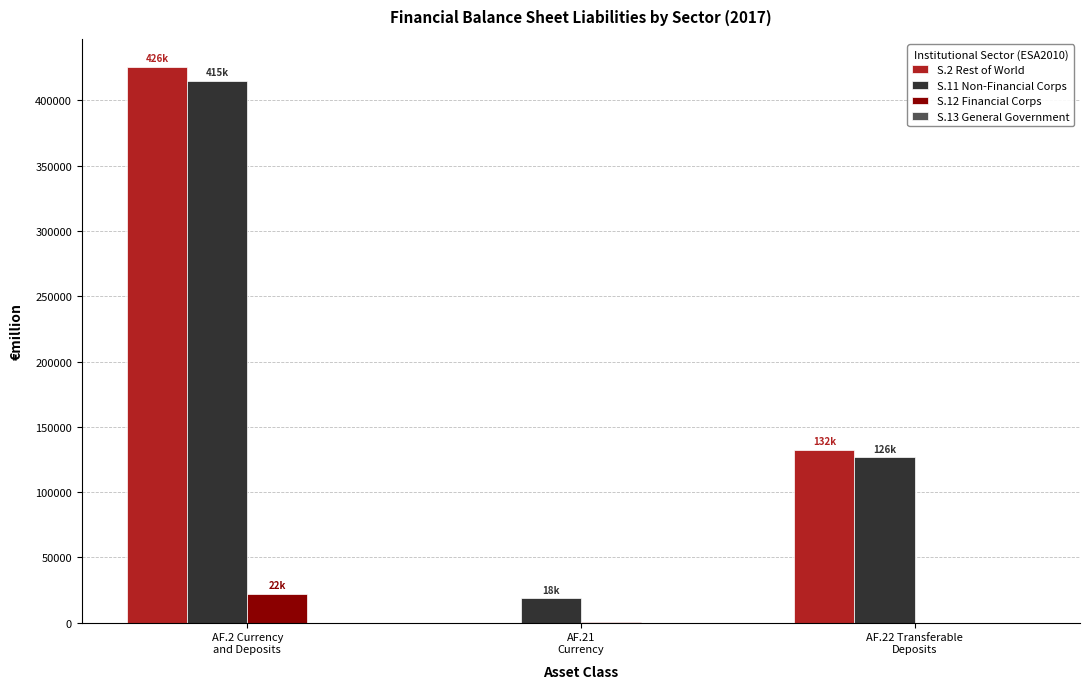

What is the sum of all S.2 Rest of World values?

557968.2